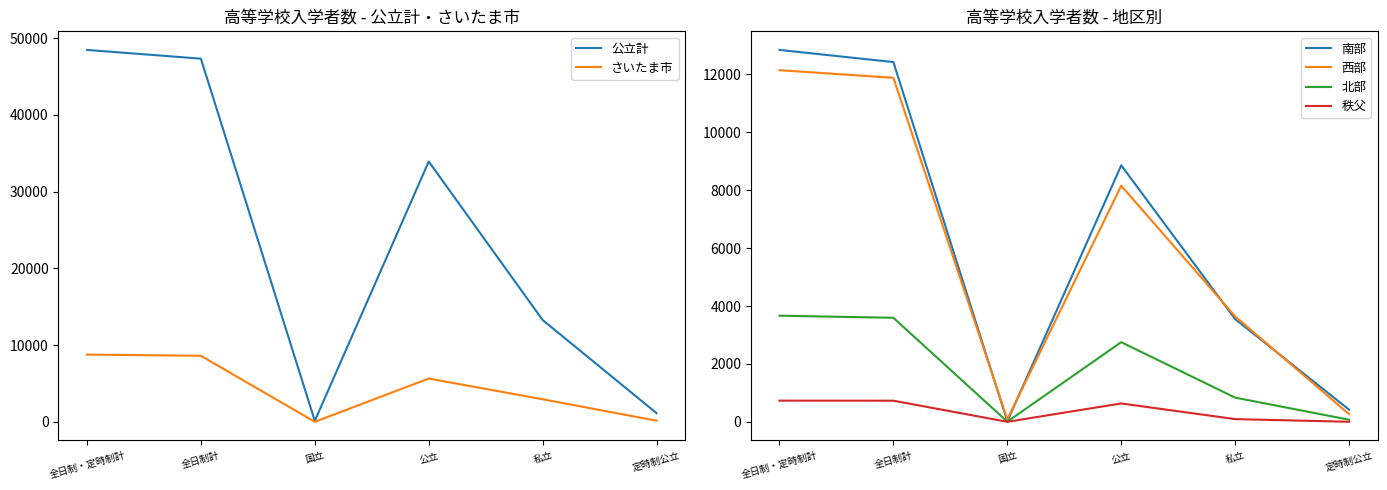

Is it true that 秩父 equals 398 at 全日制・定時制計?

False